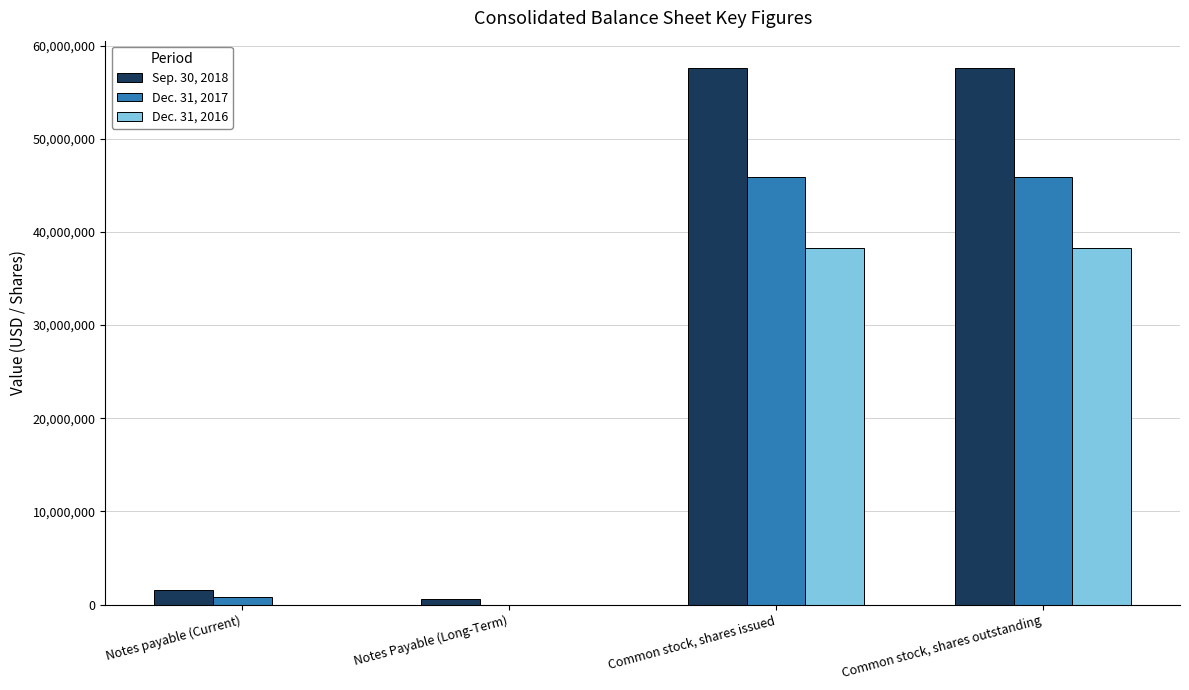

Reading left to right, list all the values displayed in this chart.

Sep. 30, 2018: 1559774	544871	57661453	57661453
Dec. 31, 2017: 753437	0	45935369	45935369
Dec. 31, 2016: 0	0	38302720	38302720